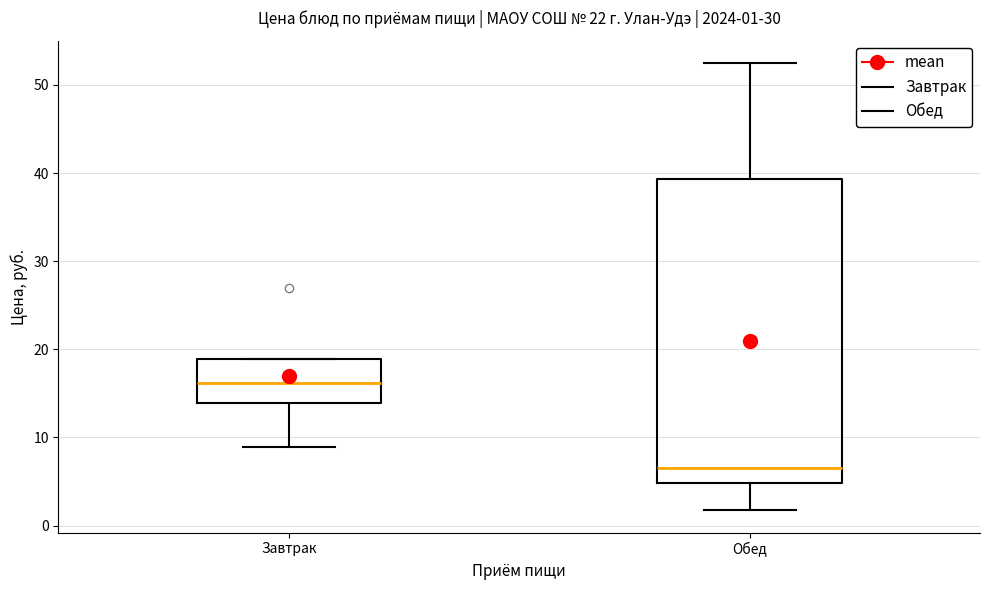

Which box is the tallest, from its lower edge to its upper edge?

Обед